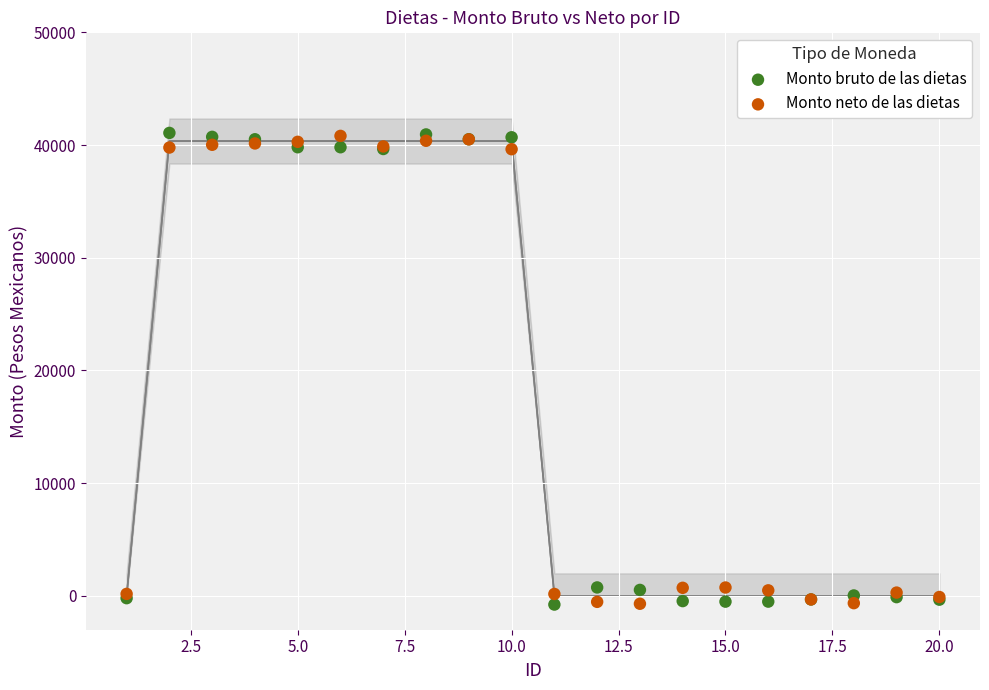

What is the X range (max minus min) for the scatter plot?

19.0